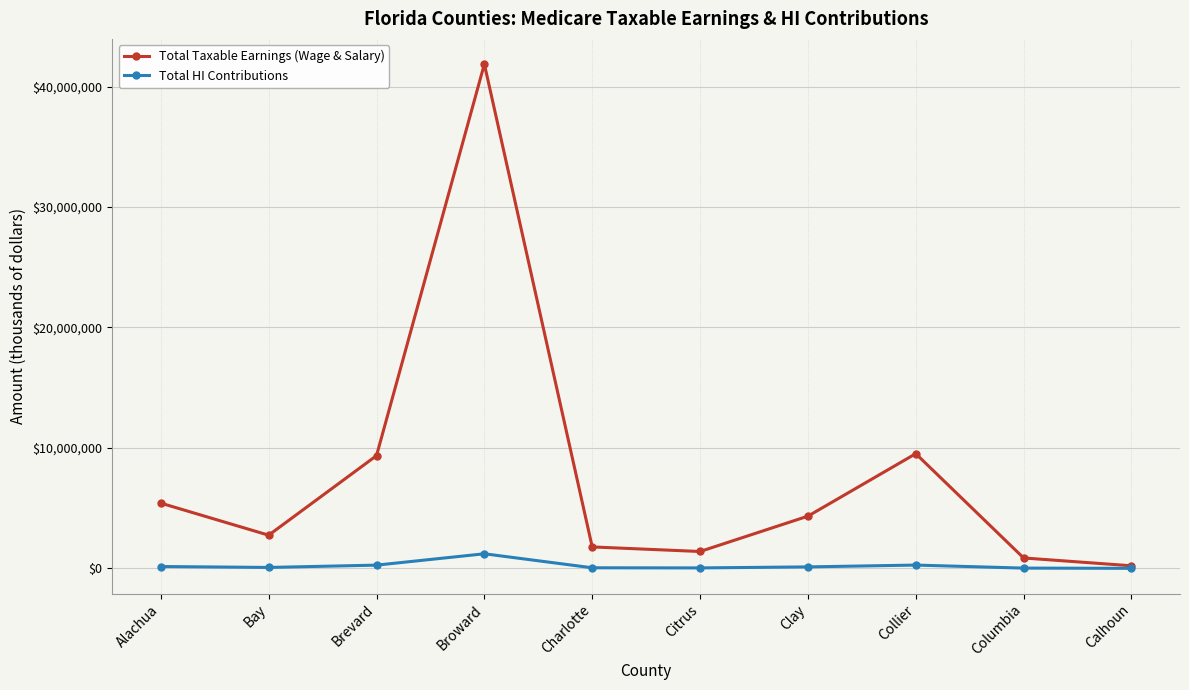

True or false: Total Taxable Earnings (Wage & Salary) has more than 0 points higher than both neighbors.

True